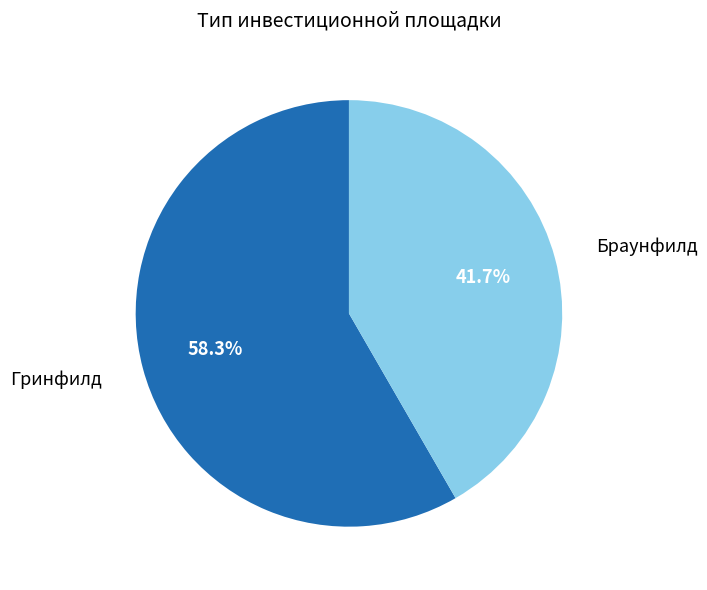

Rank the categories by value from highest to lowest.

Гринфилд, Браунфилд